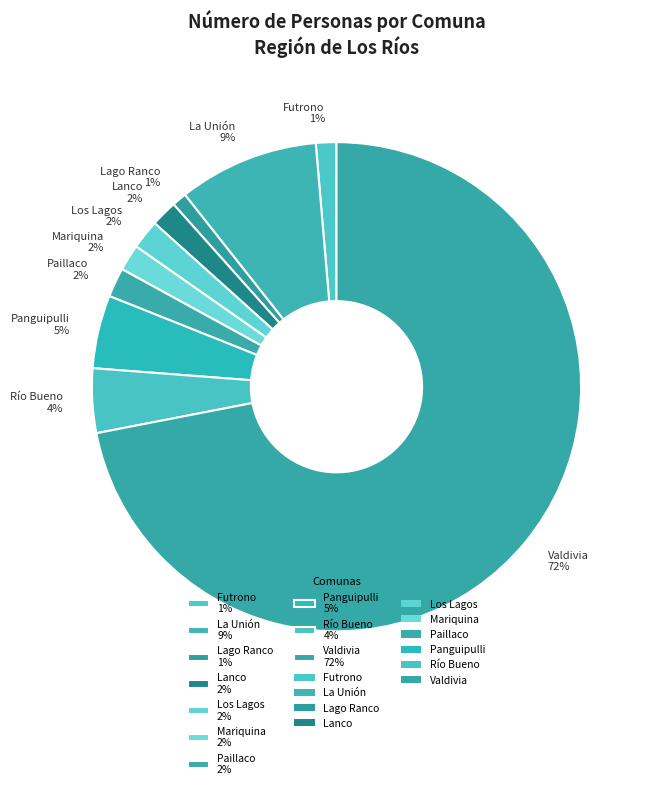

Which slice represents more than half of the pie?

Valdivia